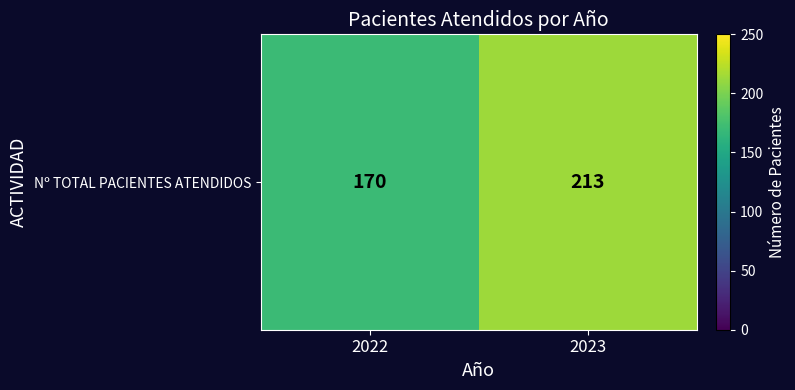

Rank the categories by value from lowest to highest.

2022, 2023